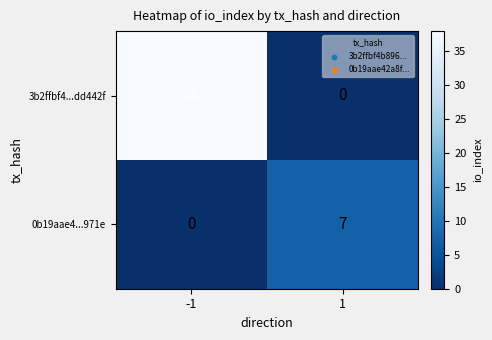

Is it true that 3b2ffbf4...dd442f equals 38 at -1?

True